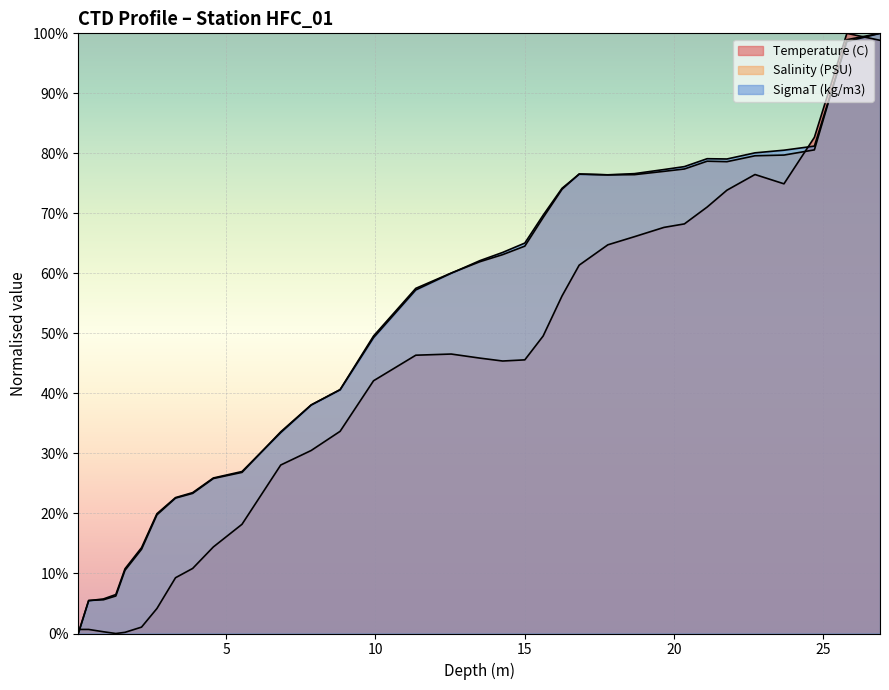

What is the approximate value of Temperature (C) at 29?

76.5